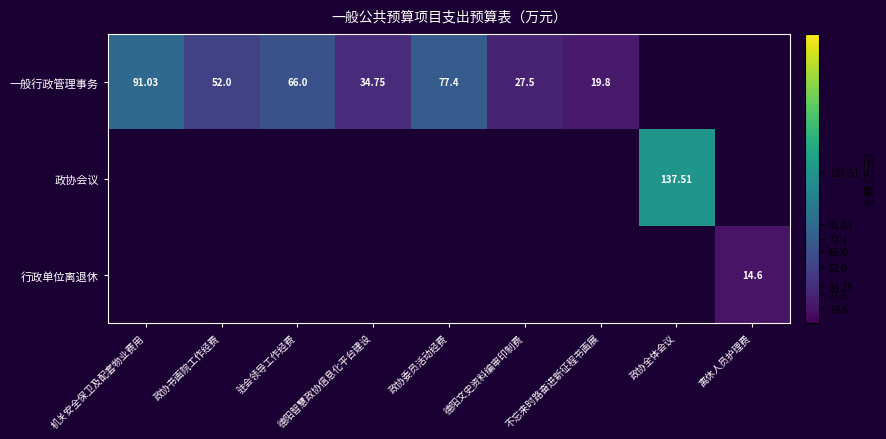

How many data points does each series have?

9